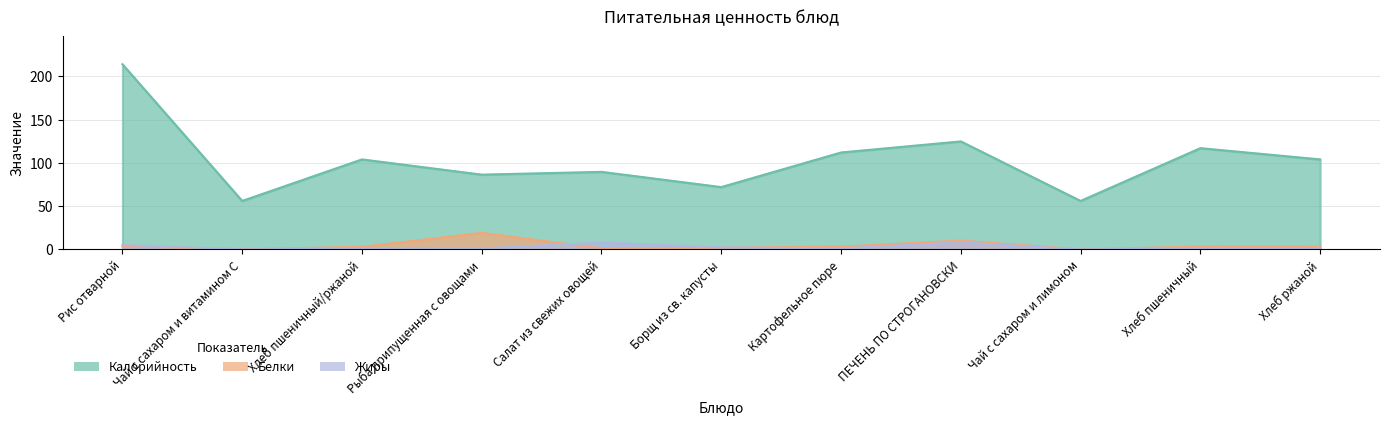

What position from the left is Хлеб ржаной?

11